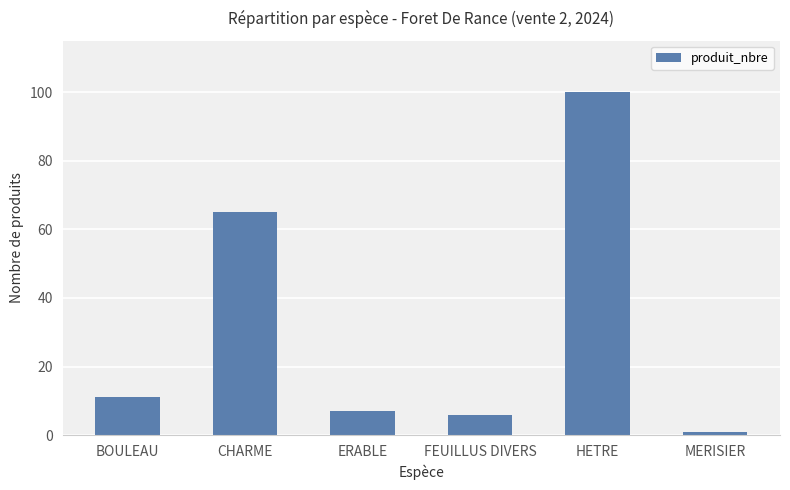

List the labels in order of value, largest first.

HETRE, CHARME, BOULEAU, ERABLE, FEUILLUS DIVERS, MERISIER